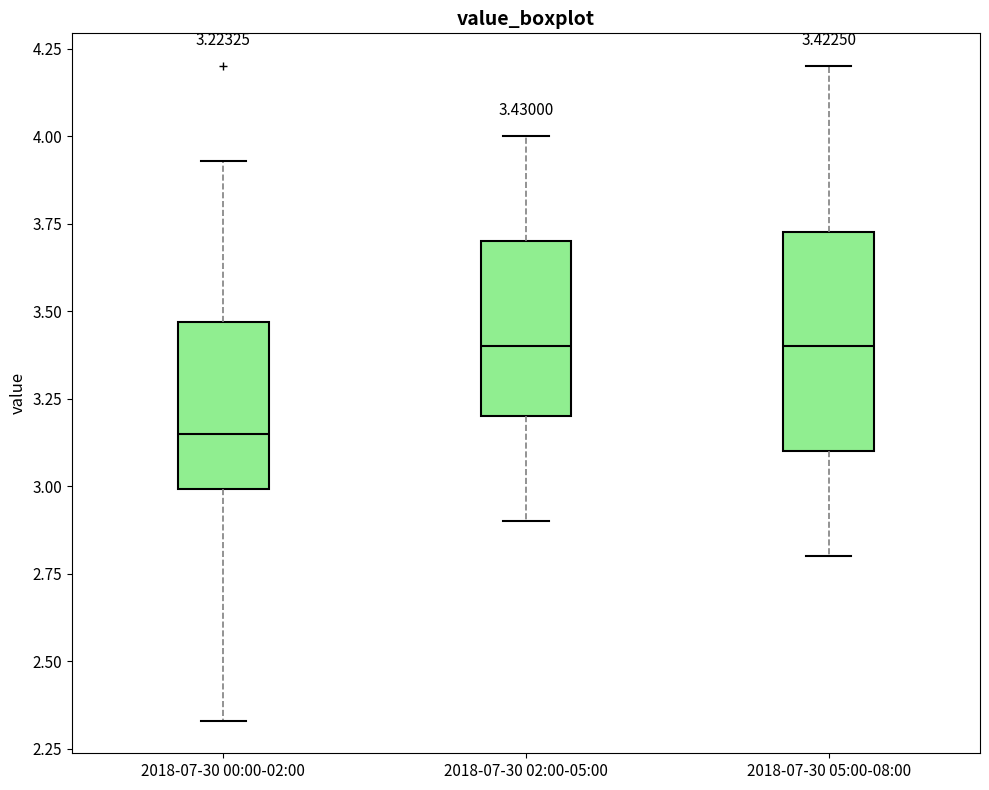

Which box is the tallest, from its lower edge to its upper edge?

2018-07-30 05:00-08:00